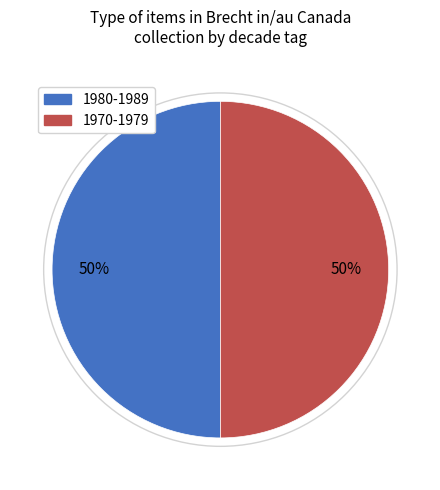

To the nearest percent, what is the average slice percentage?

50%